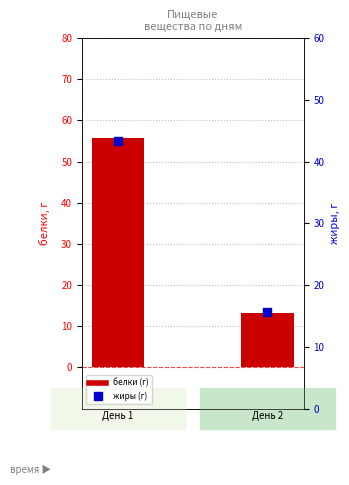

At how many categories does at least one series exceed 18?

1